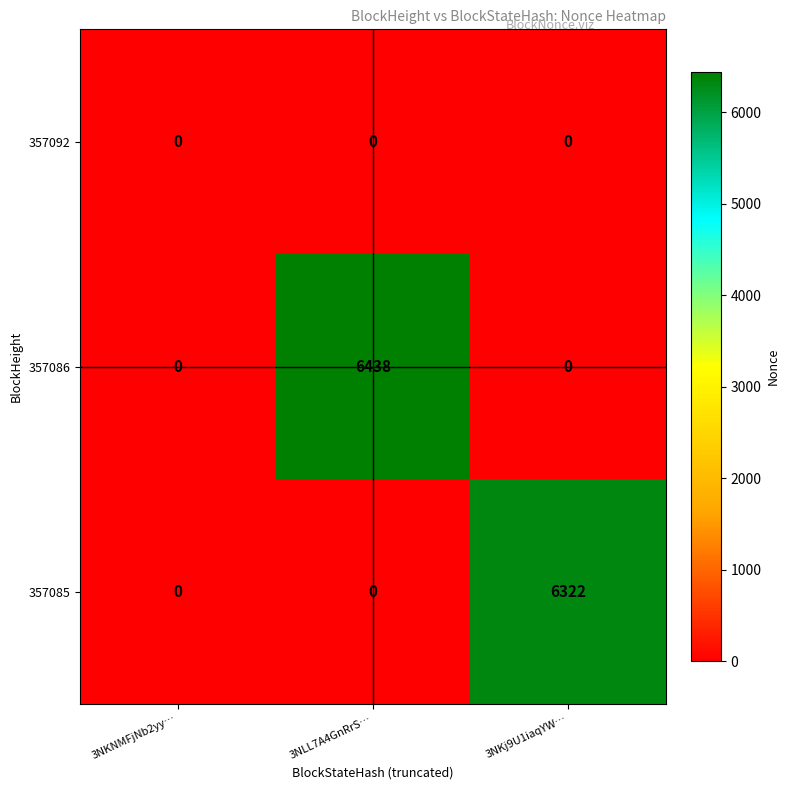

What is the difference between the 357086 values at 3NKNMFjNb2yy… and 3NLL7A4GnRrS…?

6438